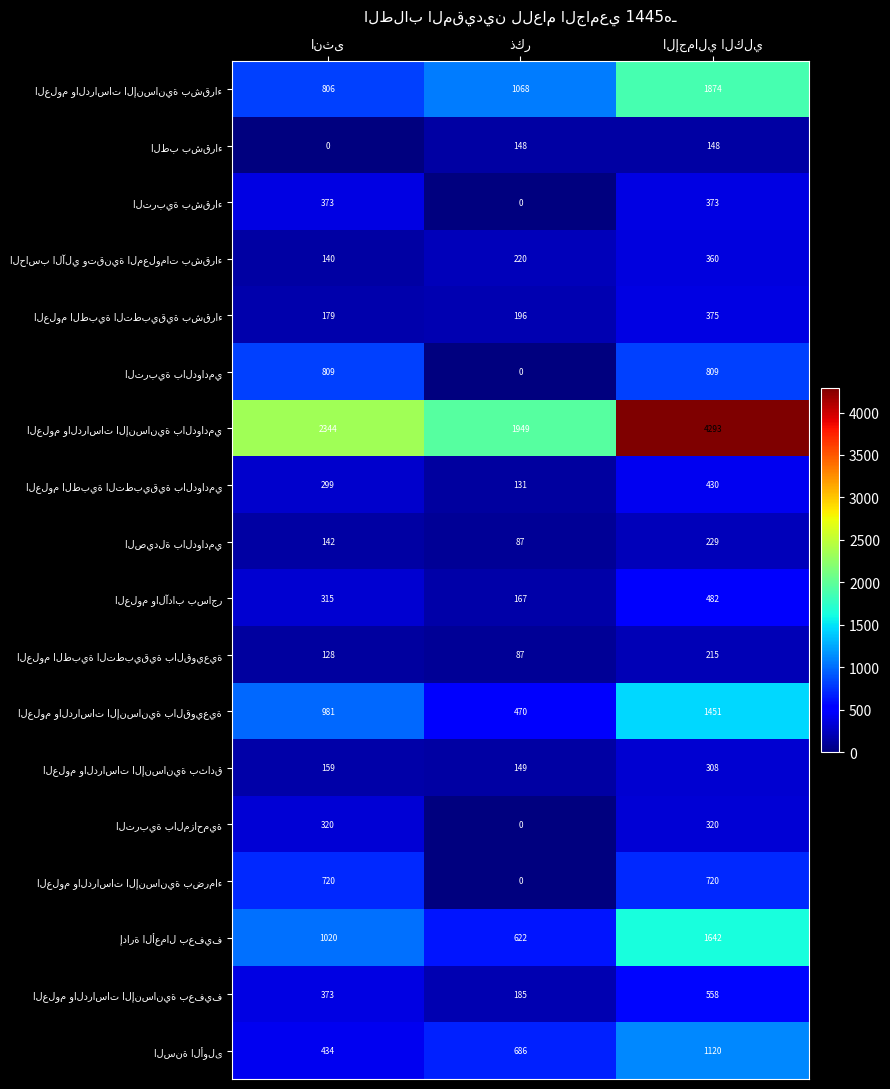

At how many categories does at least one series exceed 283?

3